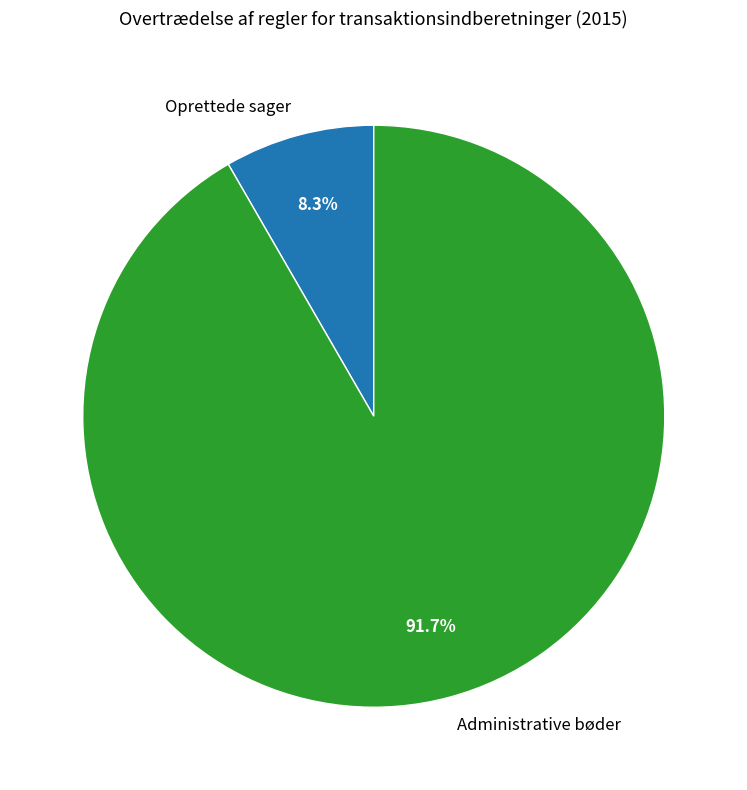

What is the smallest slice in the pie chart?

Oprettede sager